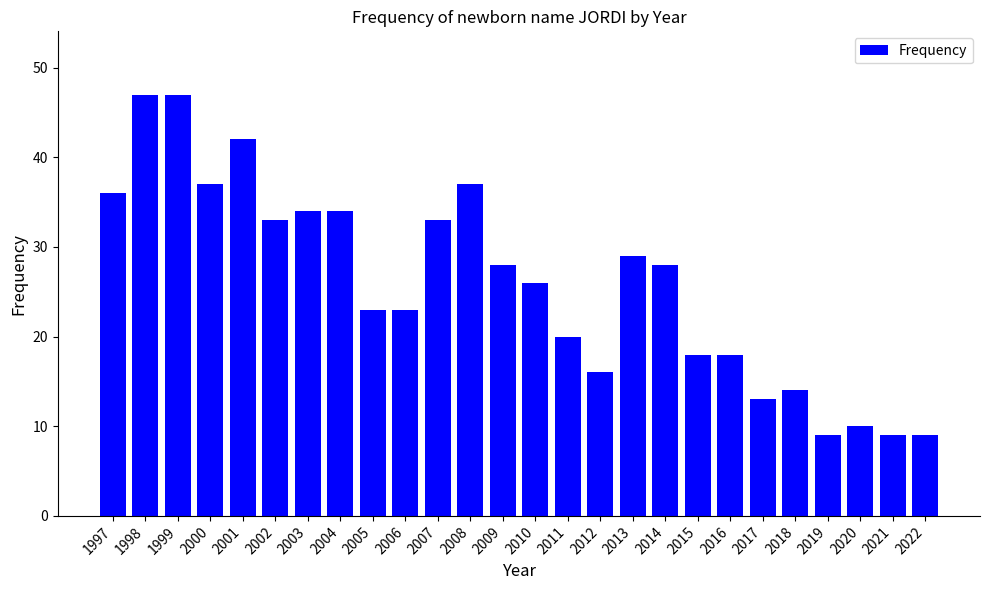

The value at 2012 is 26. True or false?

False